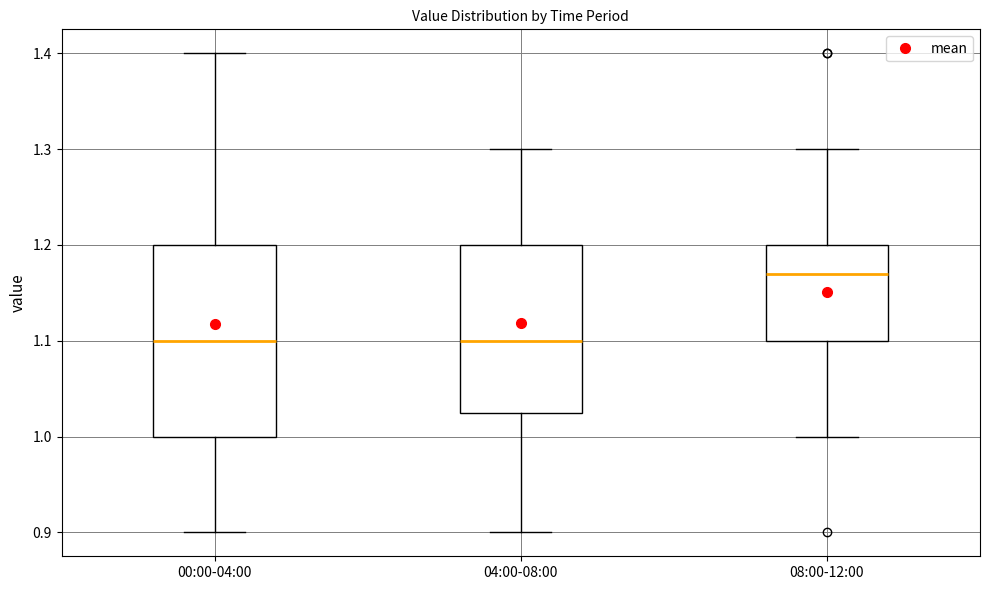

Reading left to right, transcribe this box plot: for each box, give where its median line is, the range the box spans, and where its two whiskers end, as read against the y-axis. The values are not printed on the chart, so give them approximately, as read against the axis.

00:00-04:00: median 1.10, box 1.00 to 1.20, whiskers 0.90 to 1.40
04:00-08:00: median 1.10, box 1.03 to 1.20, whiskers 0.90 to 1.30
08:00-12:00: median 1.17, box 1.10 to 1.20, whiskers 1.00 to 1.30